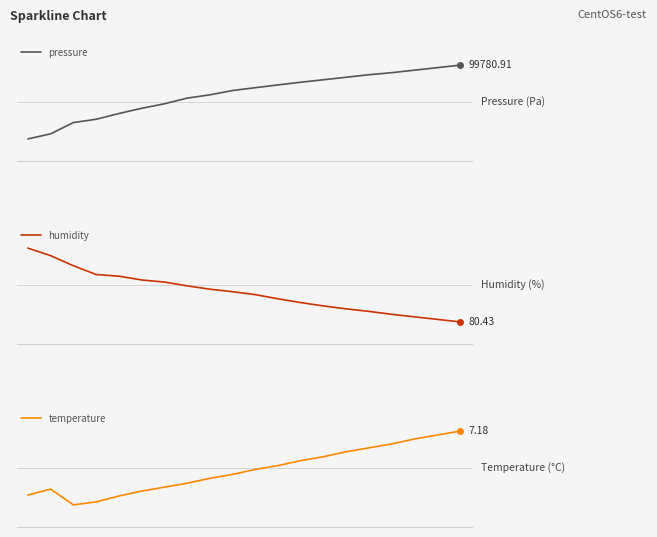

The pressure series shows 99780.9 at 19. True or false?

True